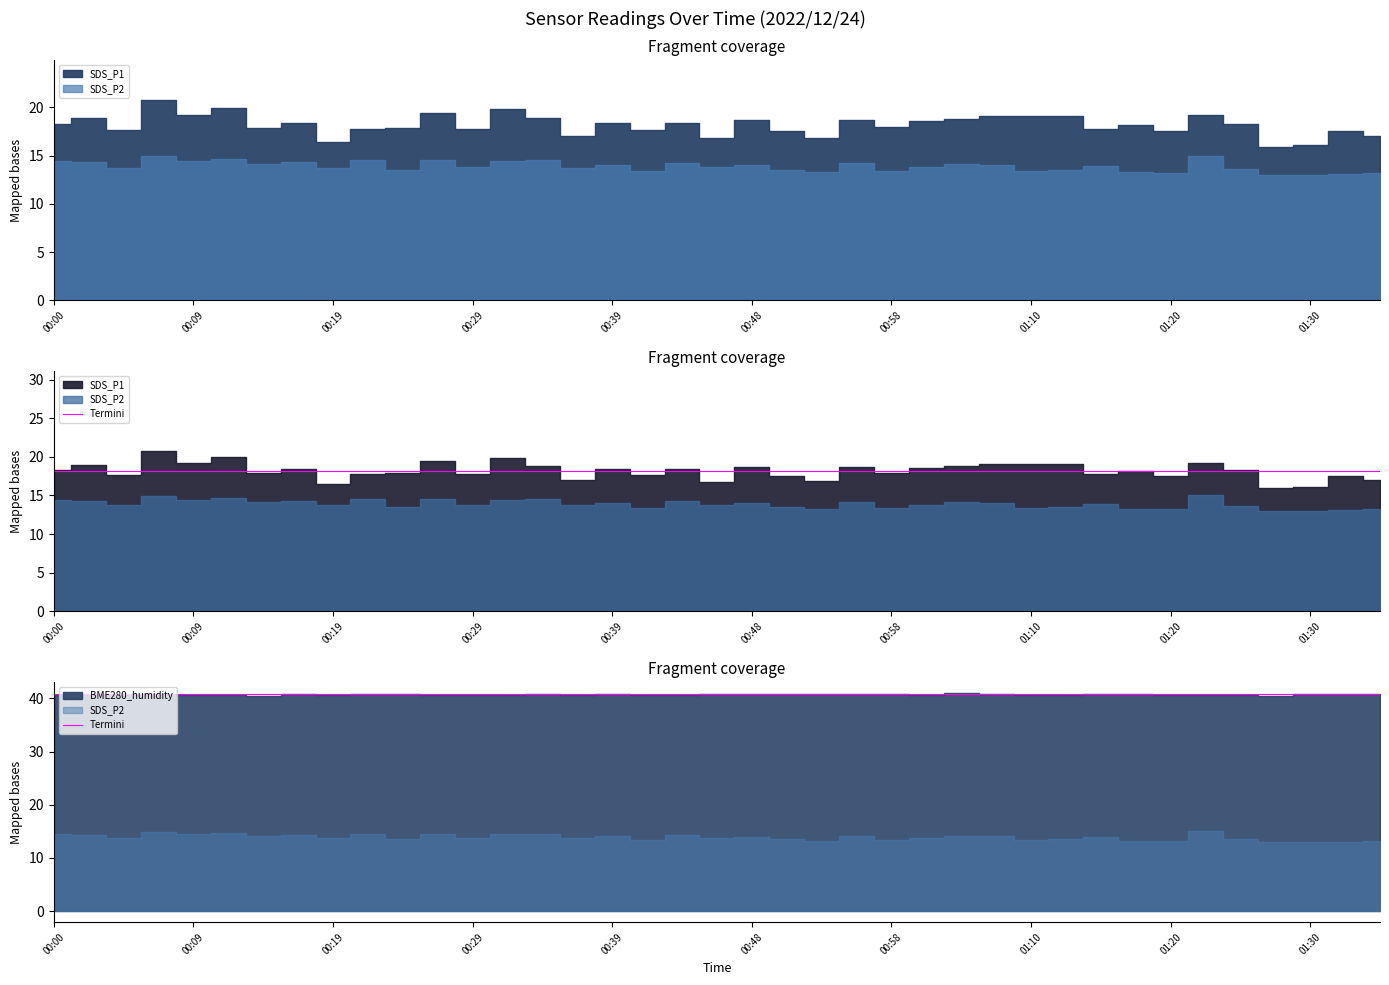

Between 00:09 and 01:01, which is larger?

00:09